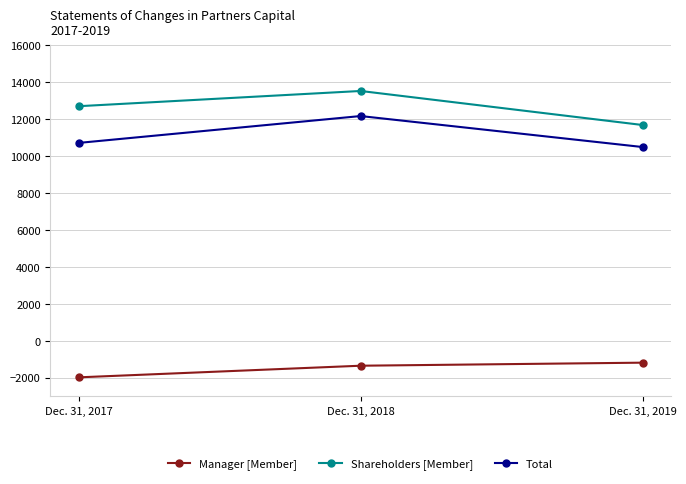

Count the number of data series in this chart.

3